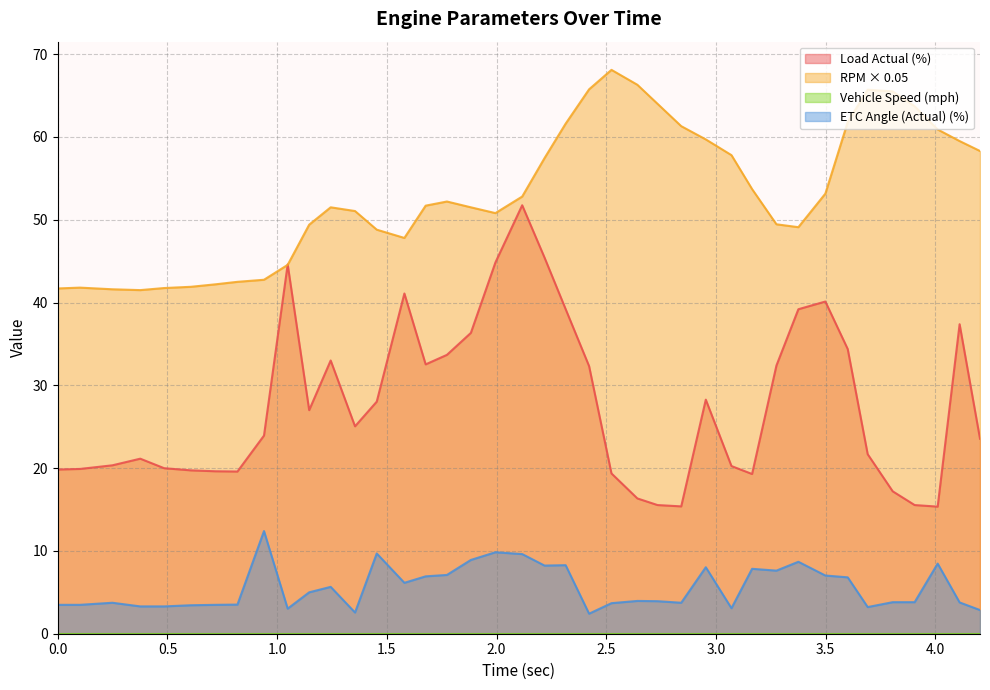

How many data points in RPM (RPM) are above 52?

20